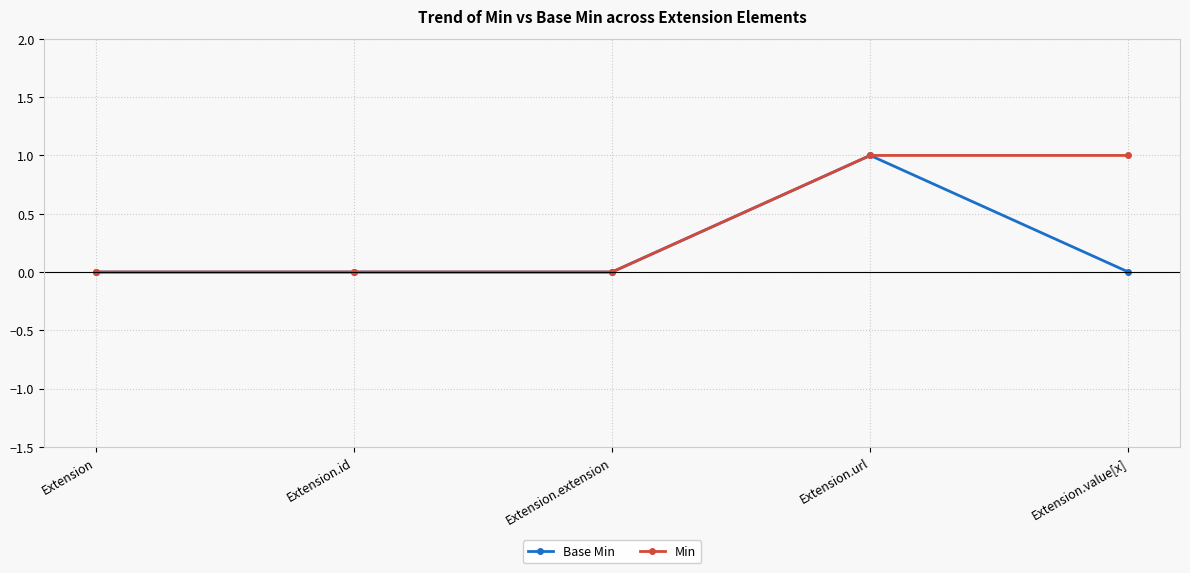

Which category has the highest value in the Base Min series?

Extension.url